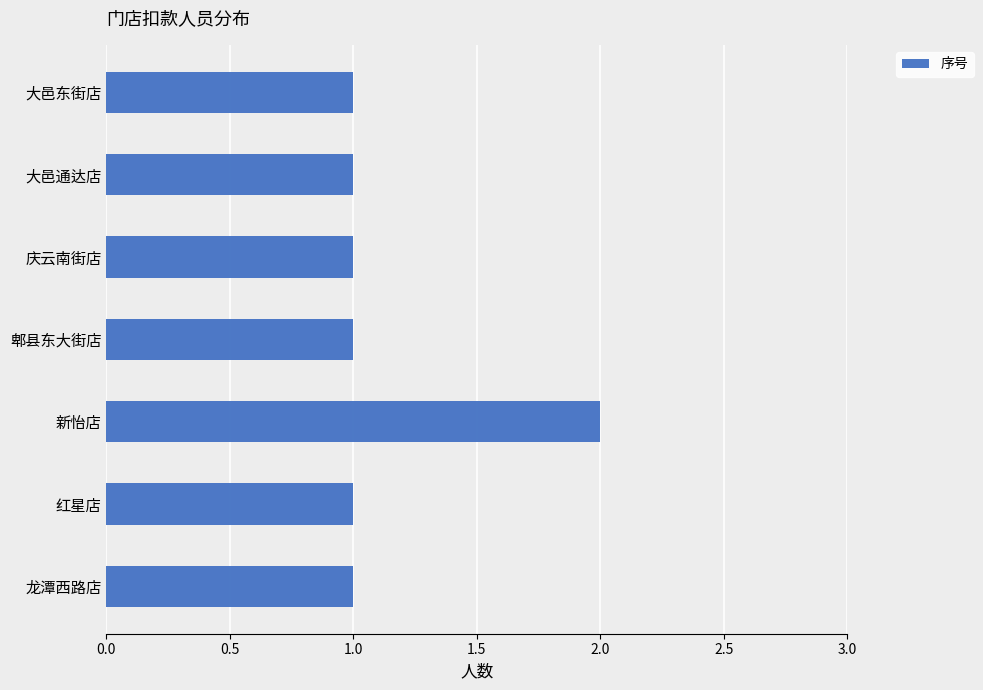

What is the ratio of the value at 龙潭西路店 to the value at 郫县东大街店?

1.0